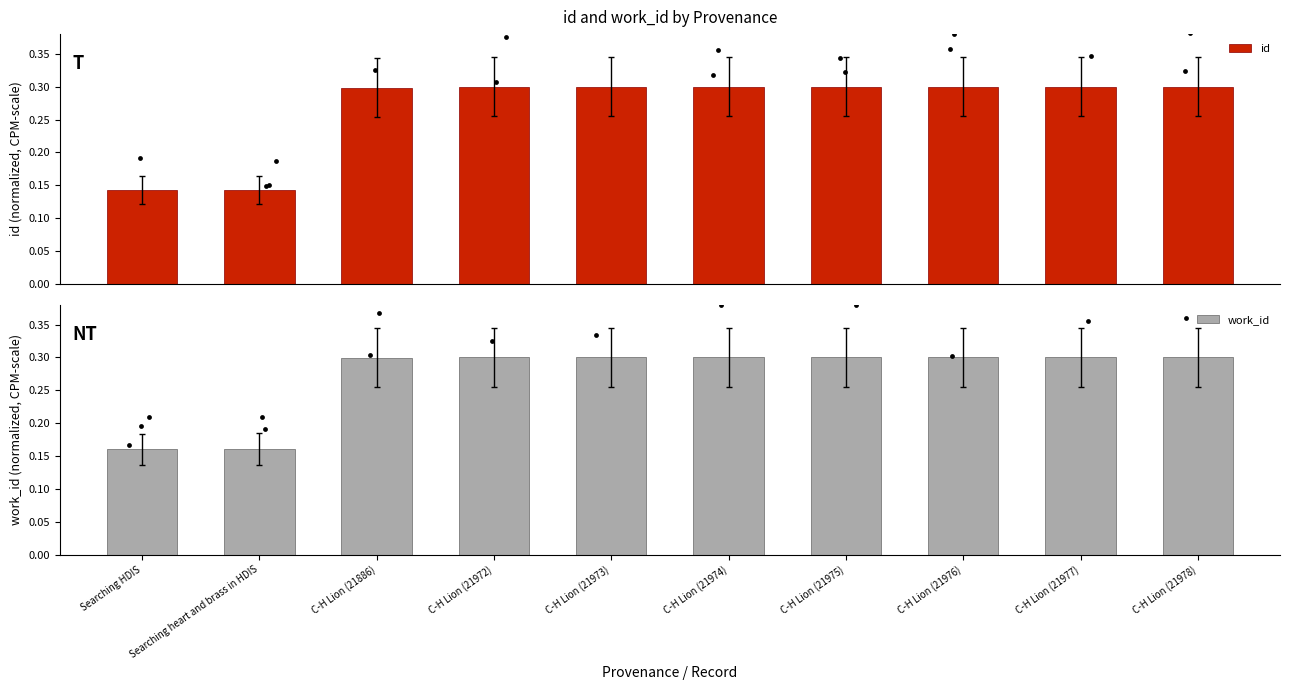

What are all the series names shown in the legend?

id, work_id